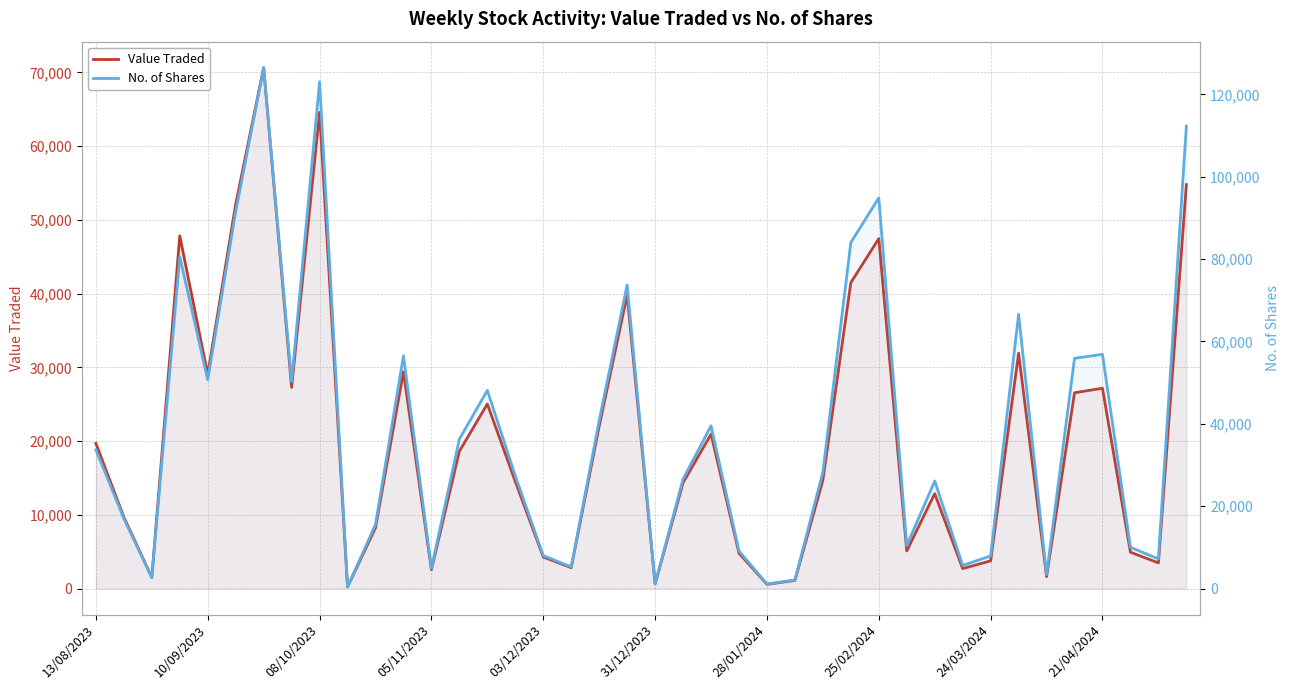

What is the maximum value shown in the chart?

126468